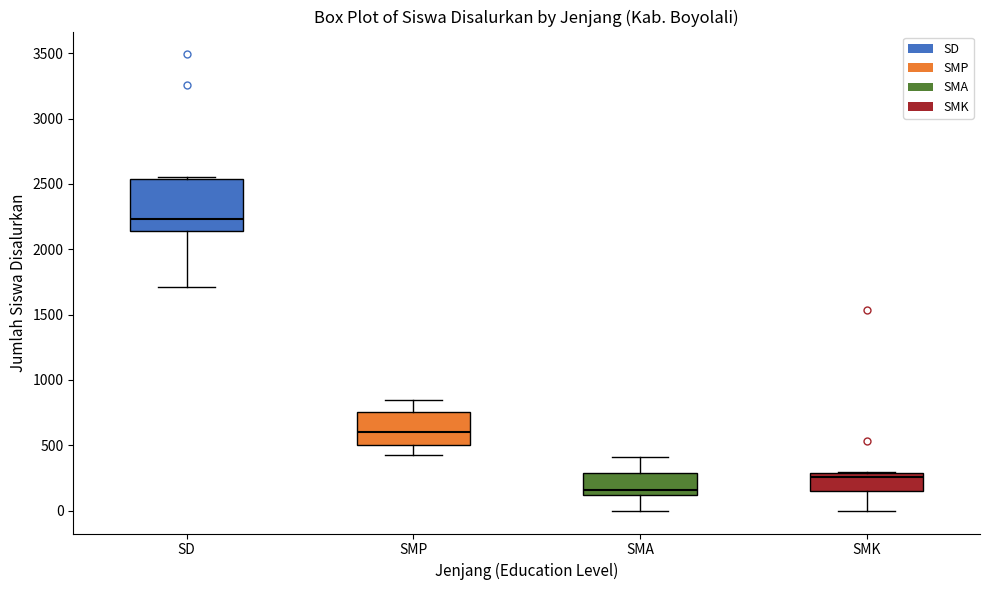

Which box is the tallest, from its lower edge to its upper edge?

SD